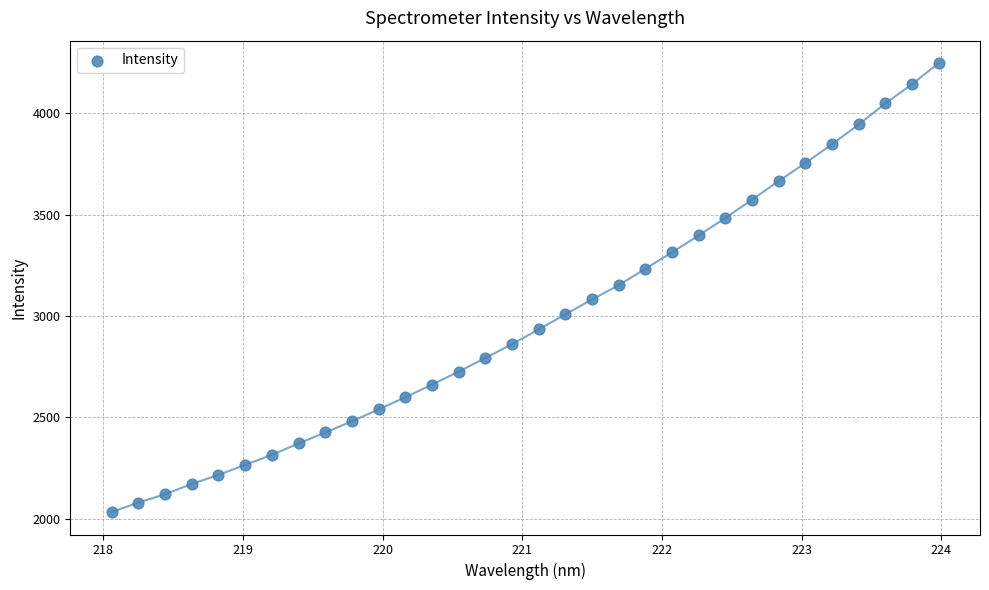

What is the range of Y values (max minus min)?

2212.8